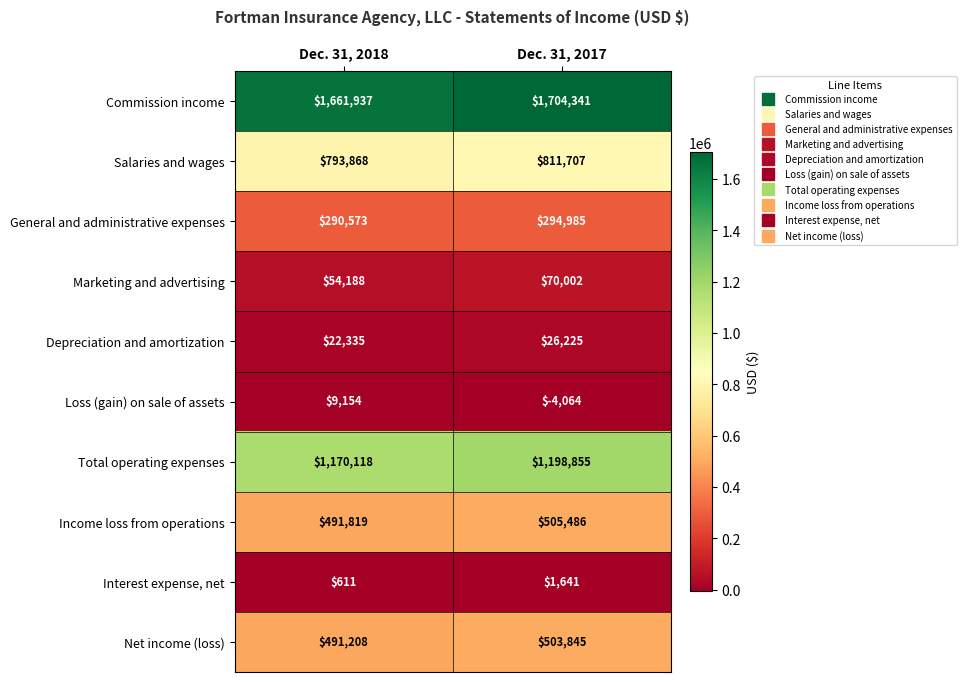

At which category is the sum across all series the highest?

Dec. 31, 2017